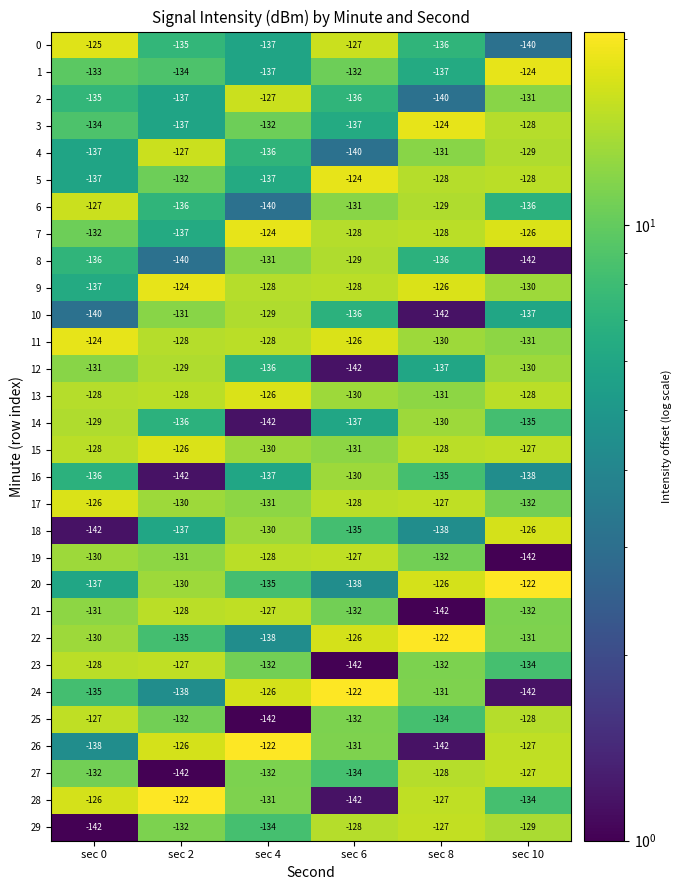

True or false: 0 has a value of -140 at sec 10.

True